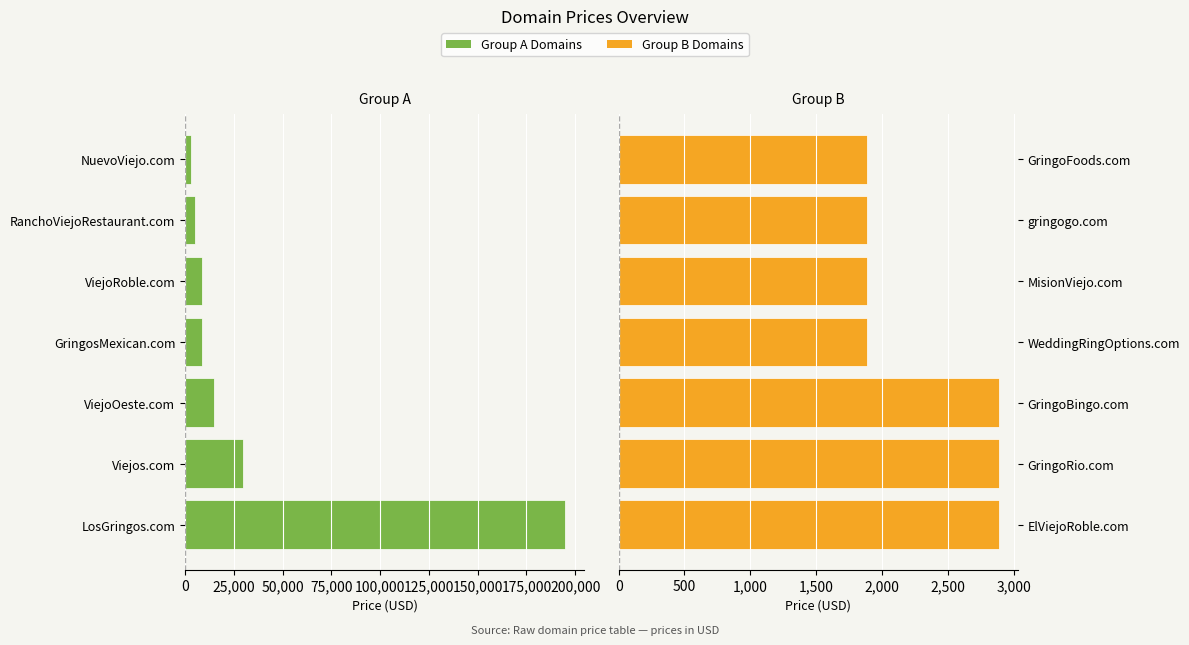

Are the bars horizontal?

Yes